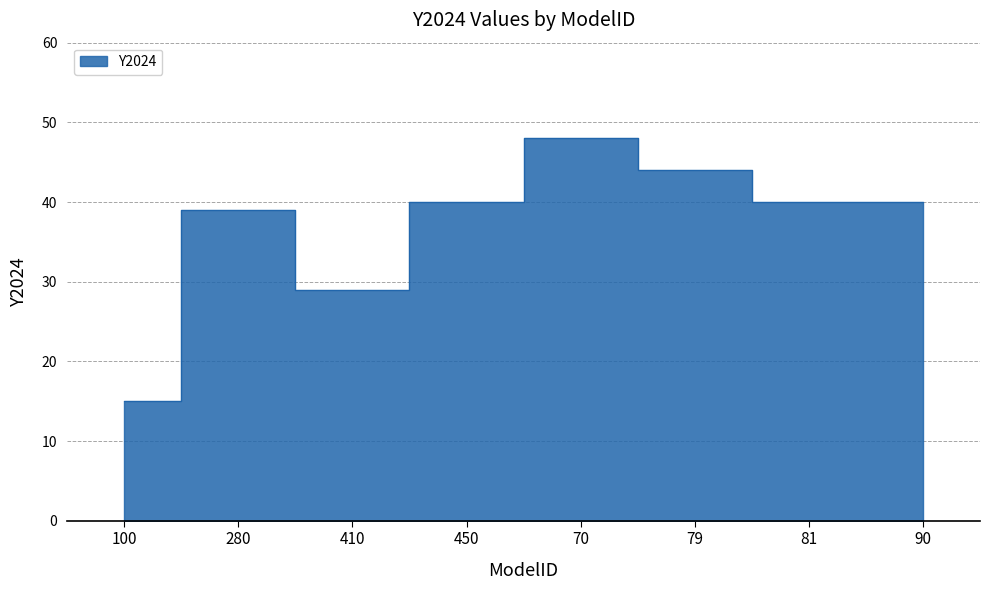

Does the chart display data point markers on the line(s)?

No